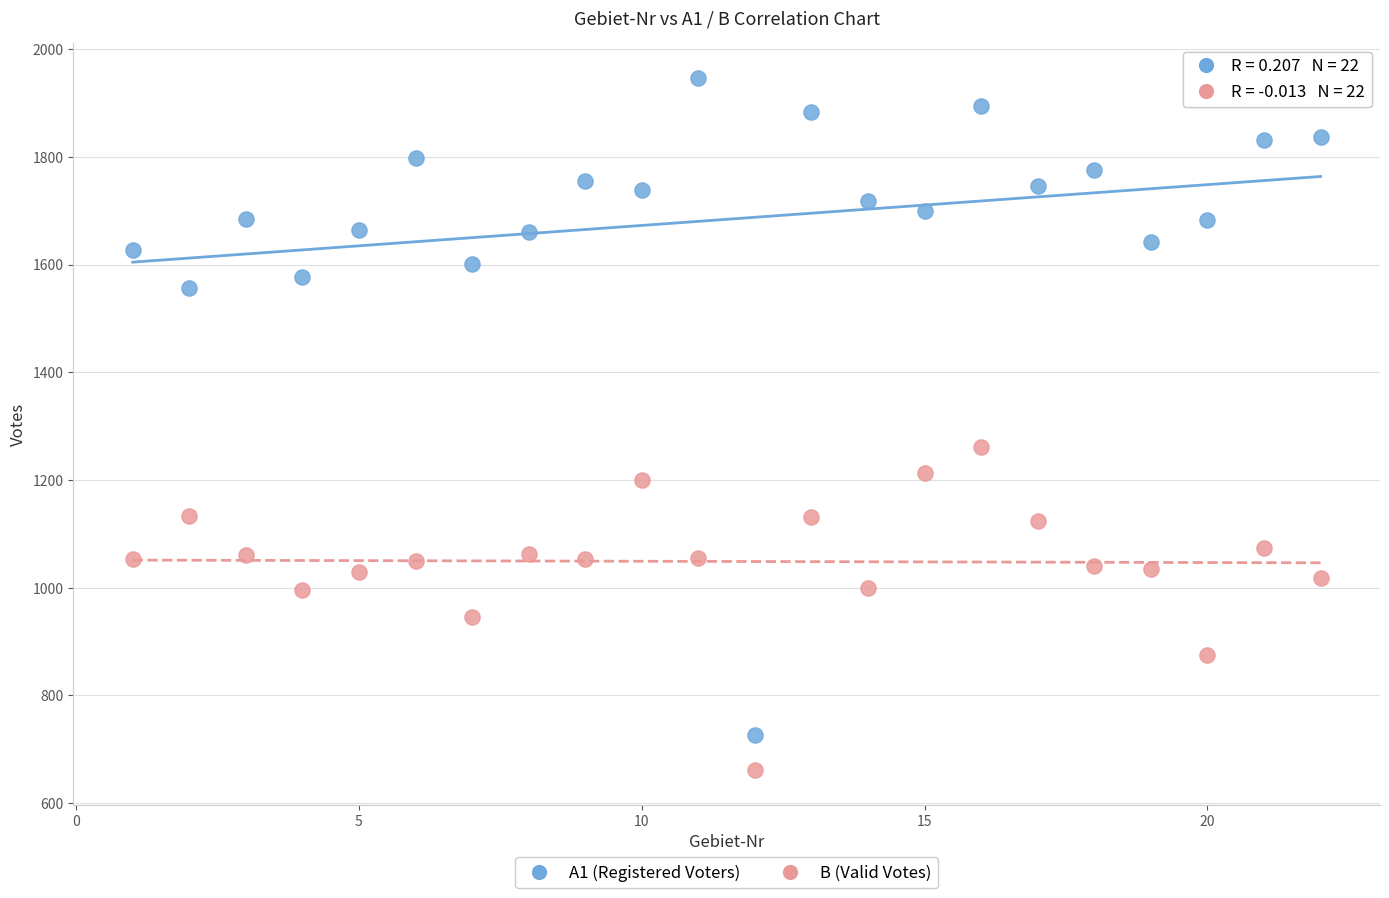

Which series reaches the minimum Y coordinate?

B (Valid Votes)